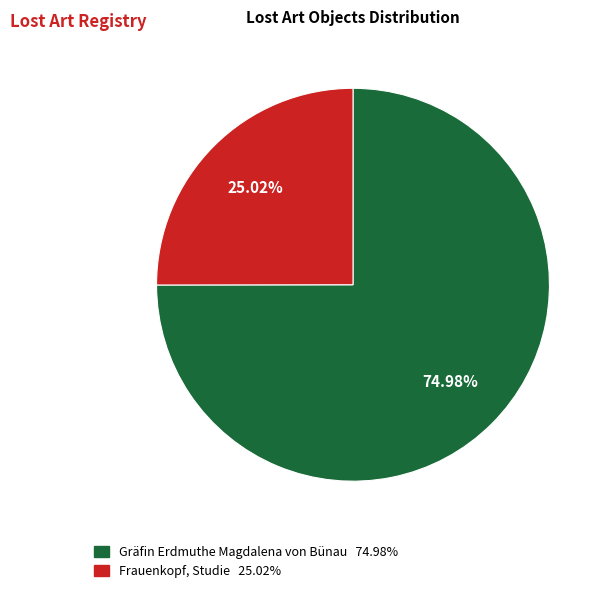

To the nearest percent, what is the combined percentage of Frauenkopf, Studie and Gräfin Erdmuthe Magdalena von Bünau?

100%